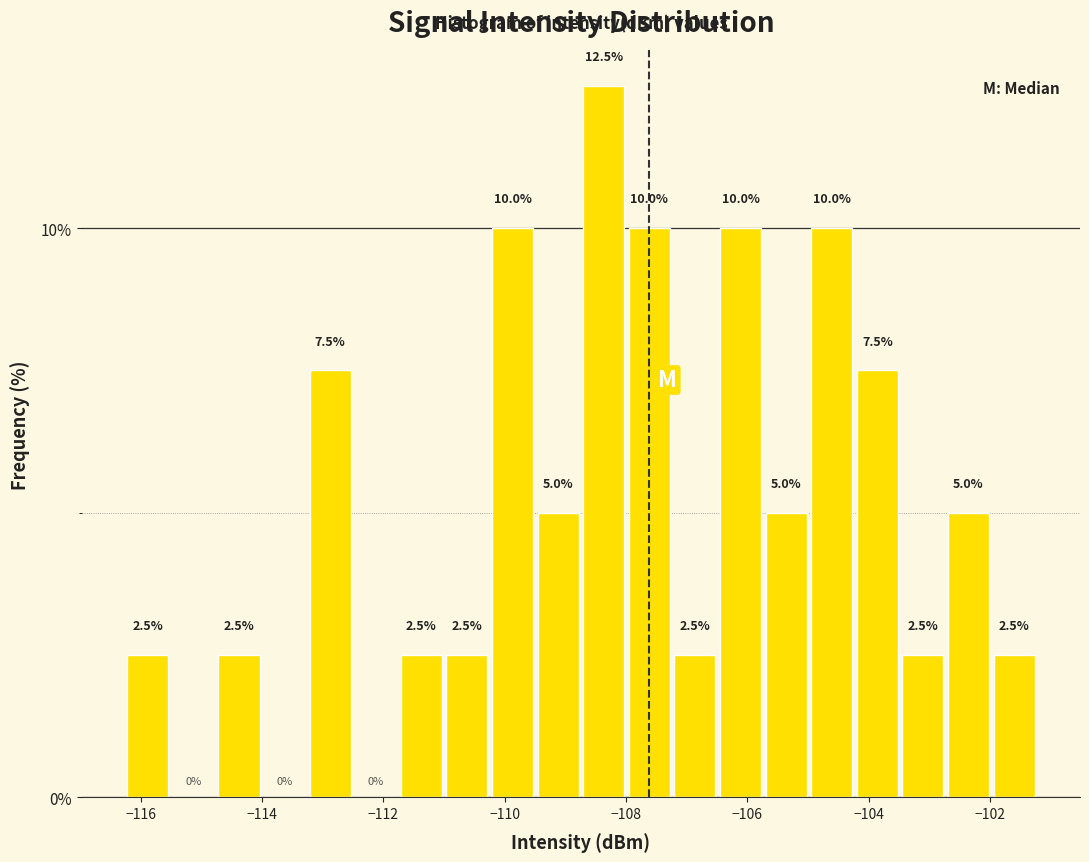

Around what value on the x-axis is the tallest bar? Give the approximate position of its centre, as read against the axis.

-108.4